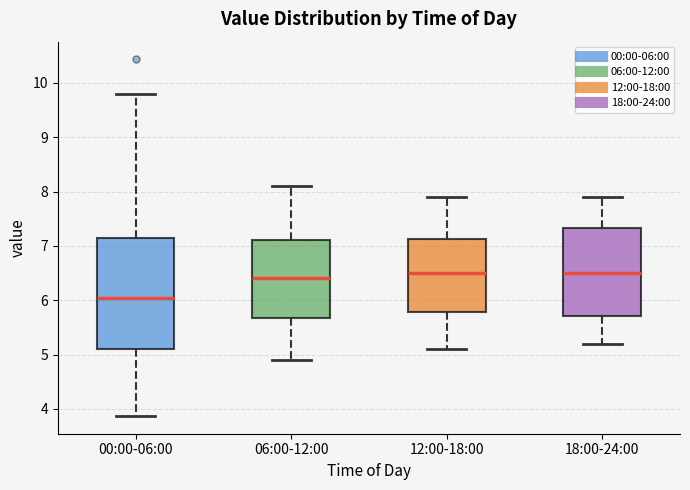

Where is the lower edge of the box for 06:00-12:00 on the y-axis? The values are not printed on the chart, so give them approximately, as read against the axis.

5.7